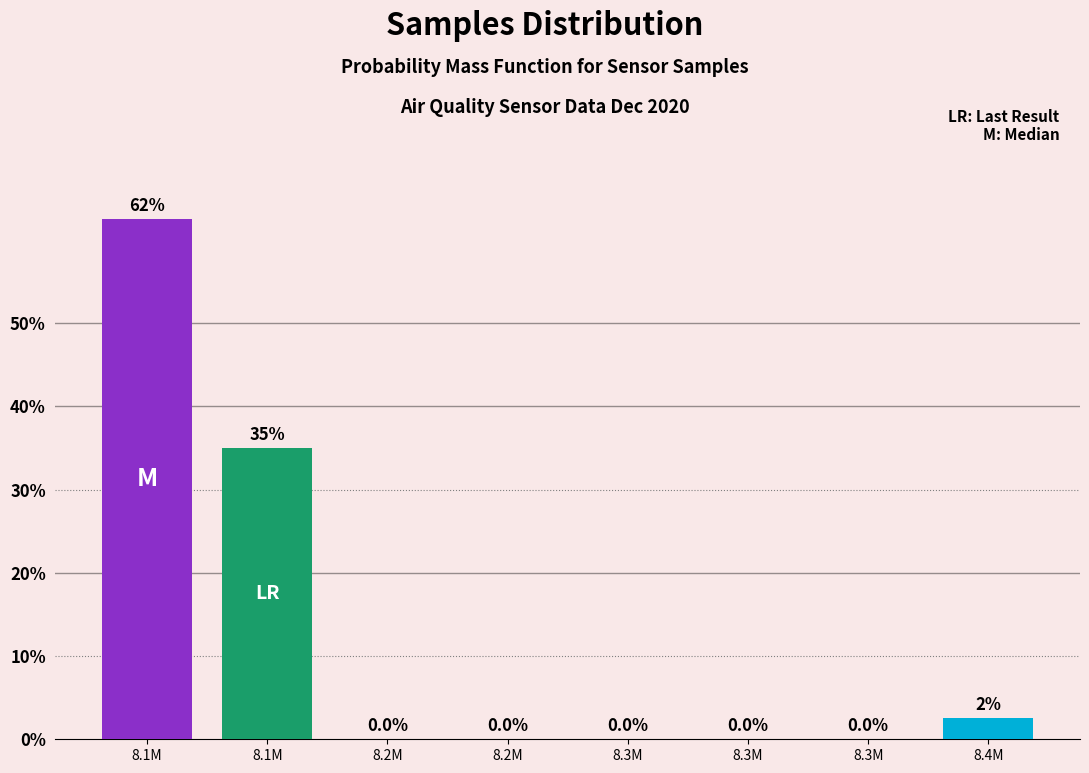

Count the number of categories in the chart.

8